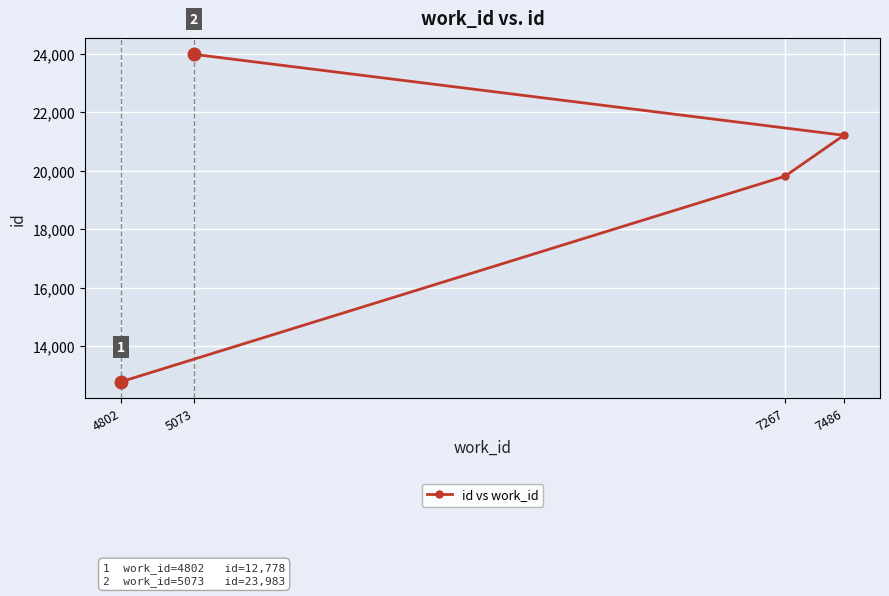

How many lines are shown in the chart?

1